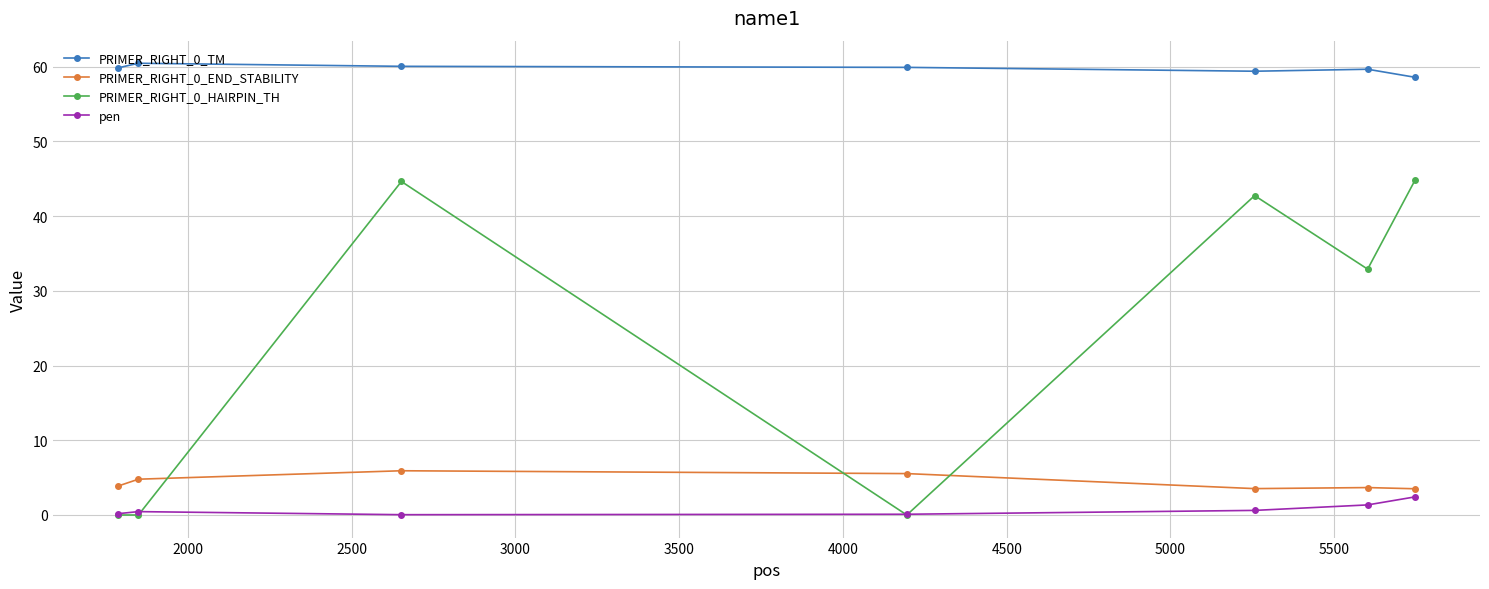

What is the maximum value for PRIMER_RIGHT_0_TM?

60.5